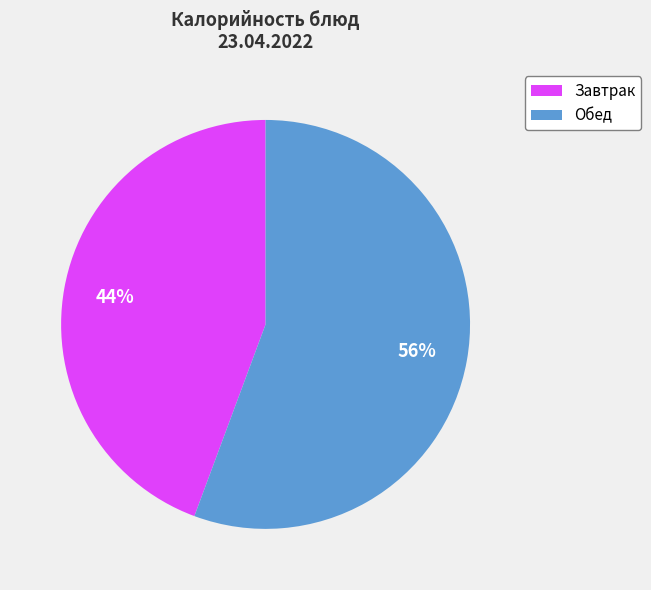

To the nearest percent, what is the average slice percentage?

50%